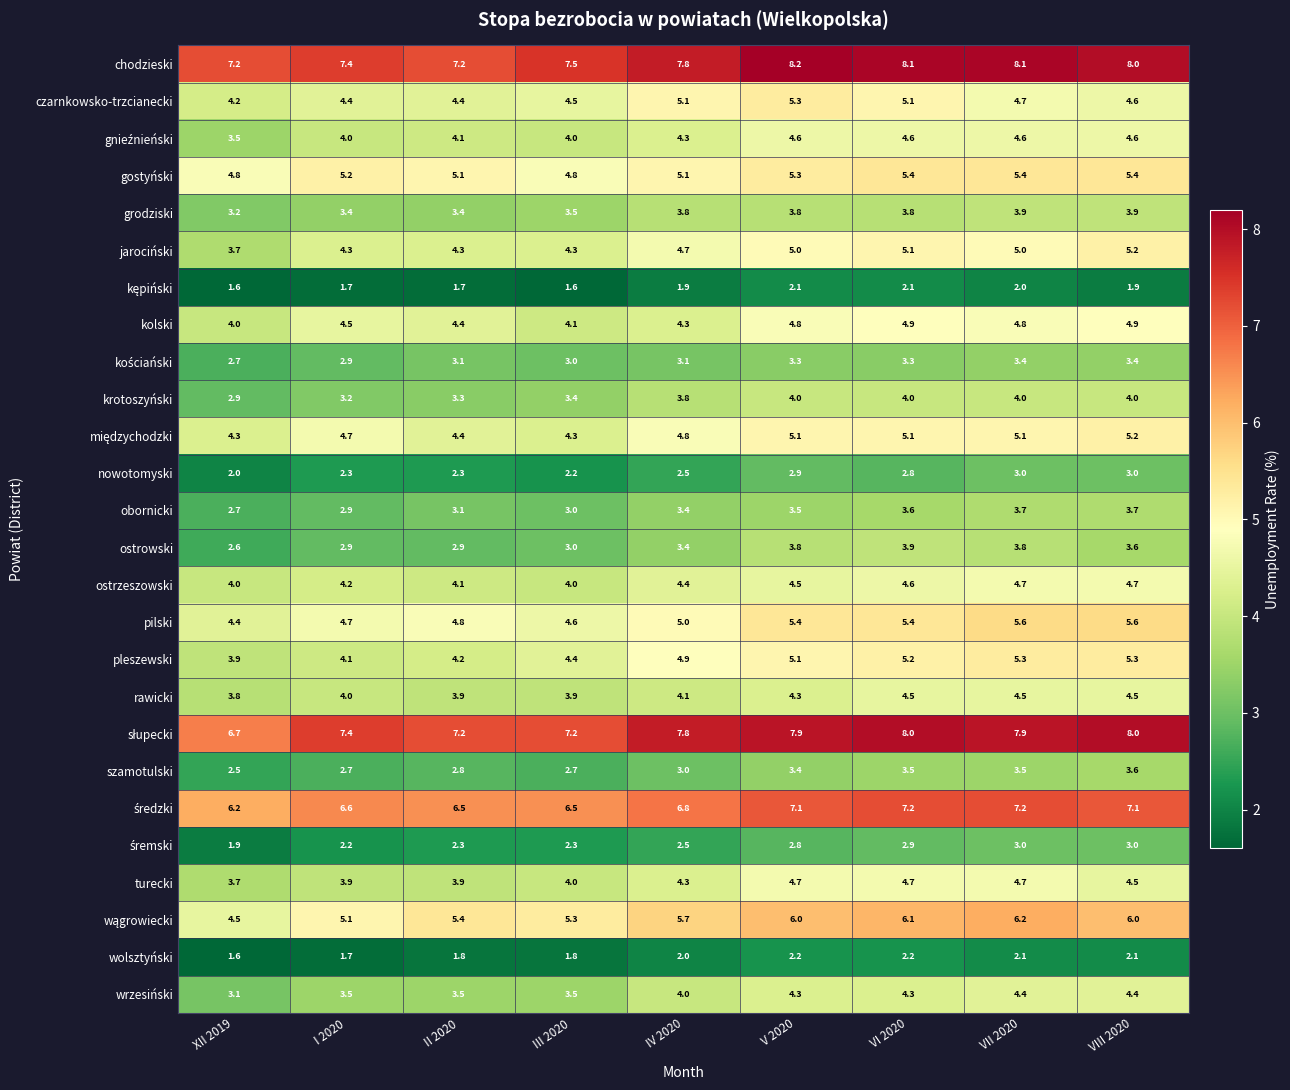

Between II 2020 and V 2020, which series saw the biggest shift?

chodzieski